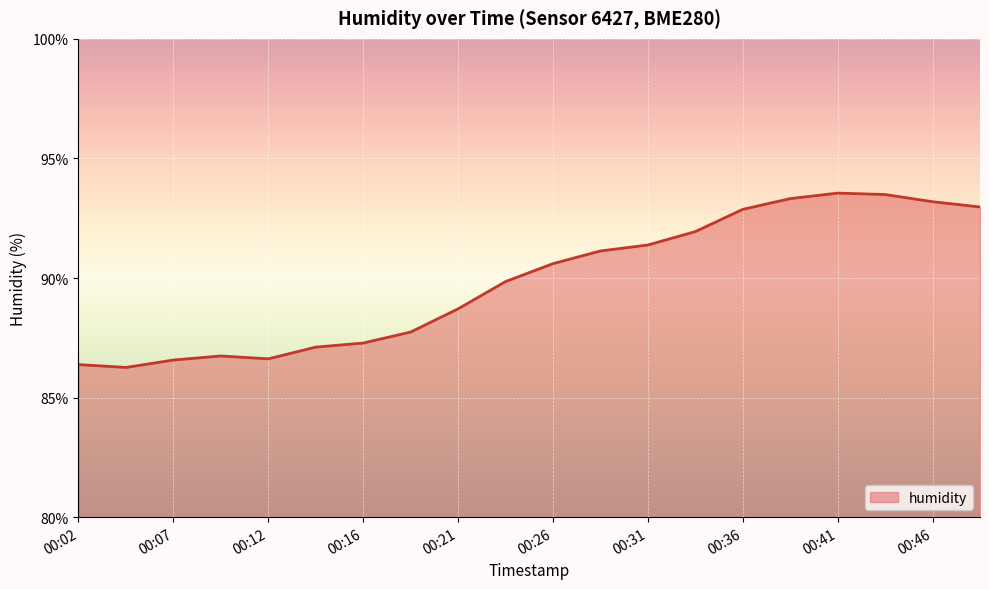

What is the difference between the maximum and minimum values?

7.3